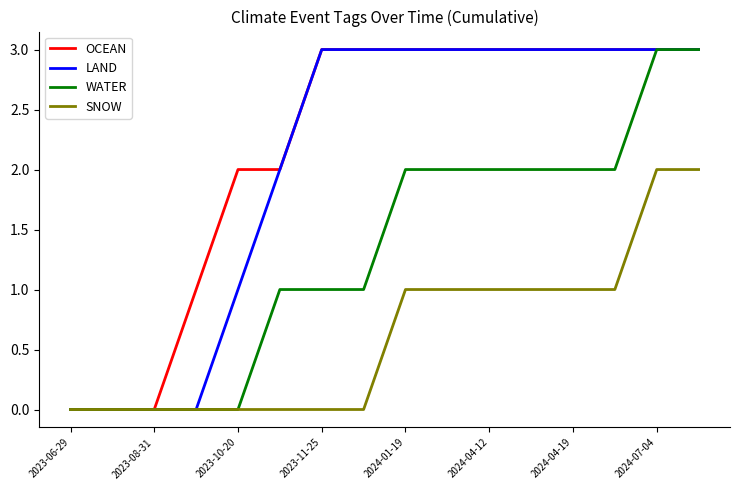

What is the greatest value displayed?

3